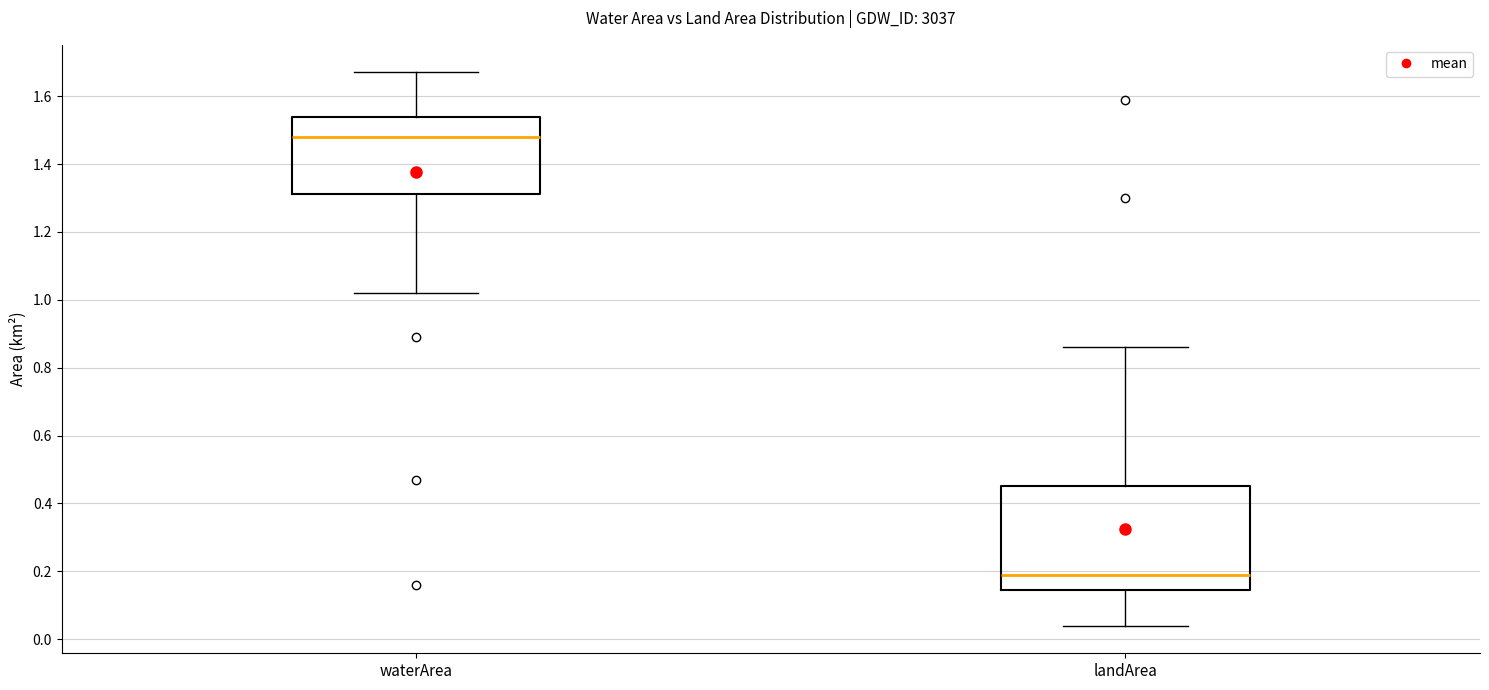

Comparing the boxes themselves (not the whiskers), which one is the tallest?

landArea